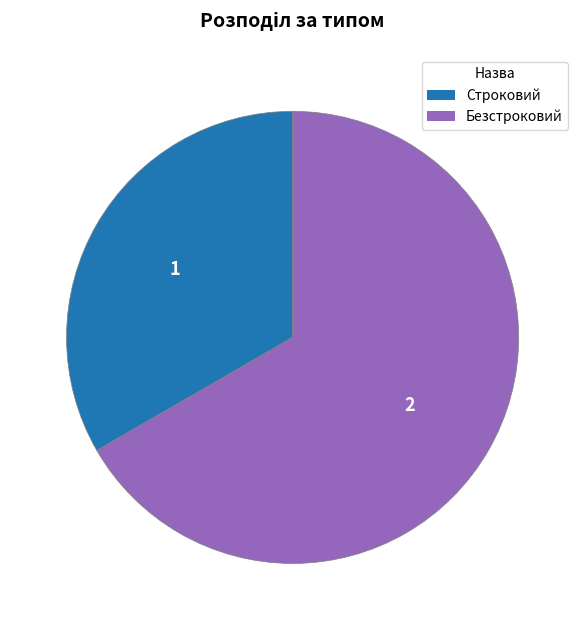

Approximately how many times larger is the value at Строковий compared to Безстроковий?

0.5